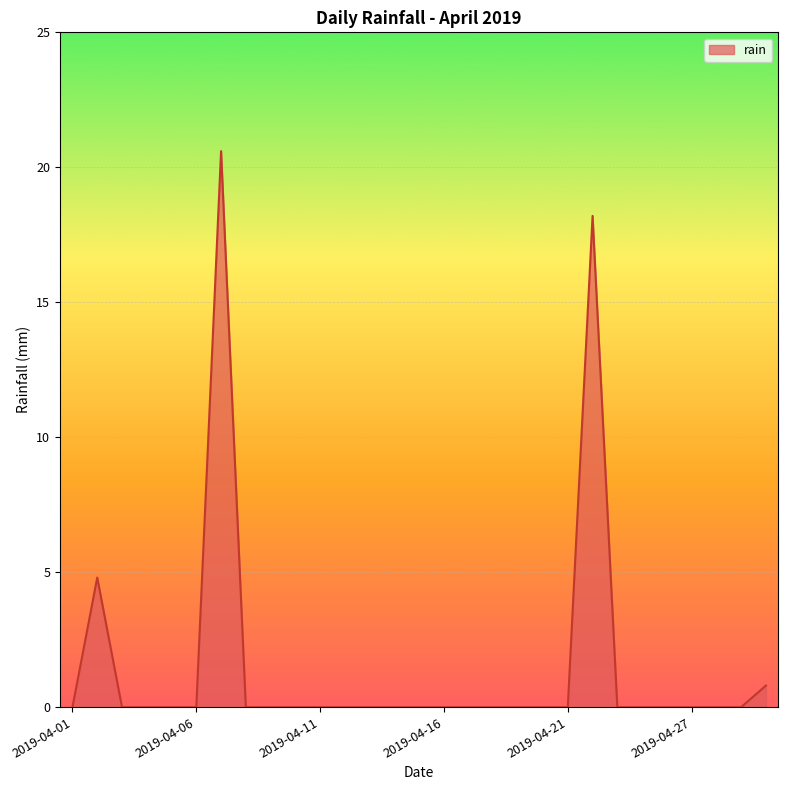

What is the difference between the maximum and minimum values?

20.6